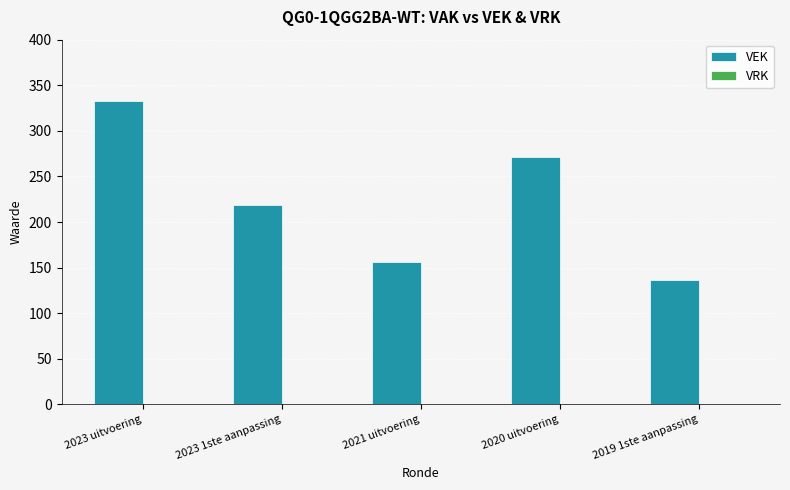

Approximately how many times larger is the value at 2023 1ste aanpassing compared to 2019 1ste aanpassing?

1.6